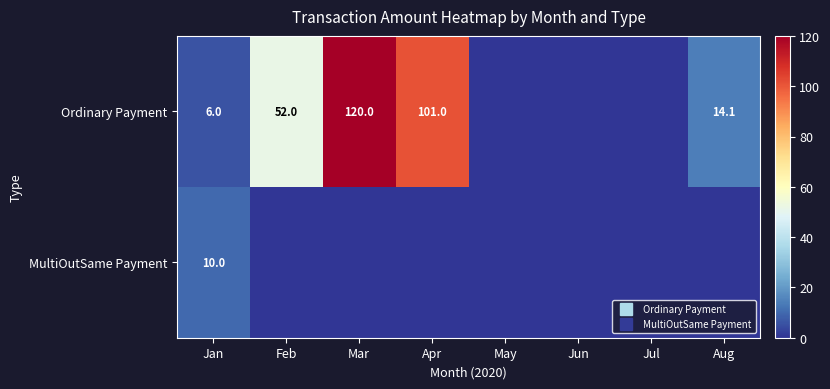

How many categories are shown in the chart?

8